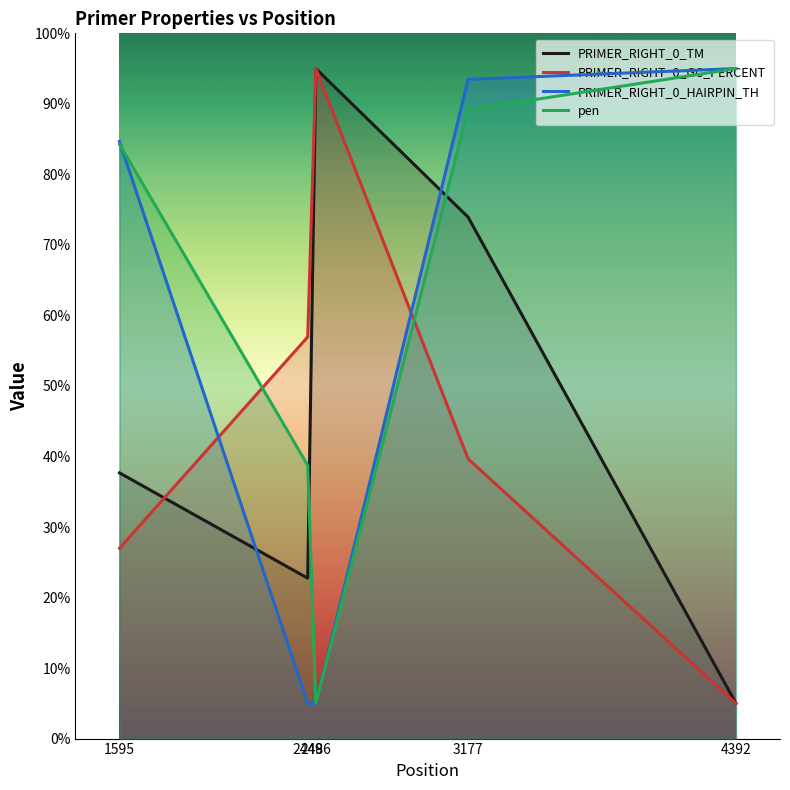

Reading left to right, what are all the values shown in this chart?

PRIMER_RIGHT_0_TM: 1595=37.7	2449=22.7	2486=95.0	3177=73.9	4392=5.0
PRIMER_RIGHT_0_GC_PERCENT: 1595=27.0	2449=56.9	2486=95.0	3177=39.7	4392=5.0
PRIMER_RIGHT_0_HAIRPIN_TH: 1595=84.7	2449=5.0	2486=5.0	3177=93.5	4392=95.0
pen: 1595=84.3	2449=38.8	2486=5.0	3177=89.1	4392=95.0